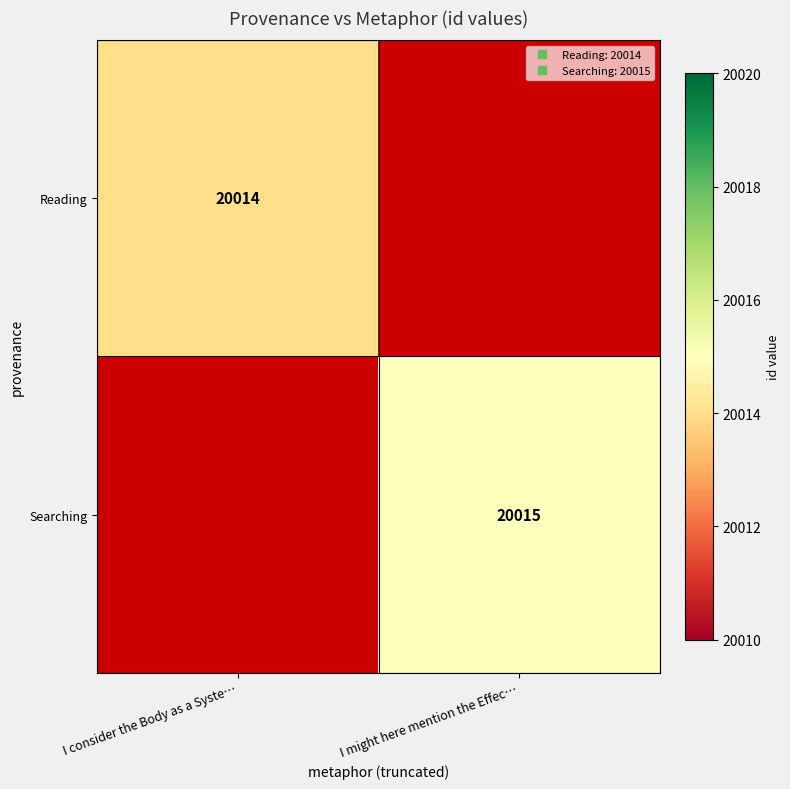

Rank the series by their maximum value, from lowest to highest.

Reading, Searching